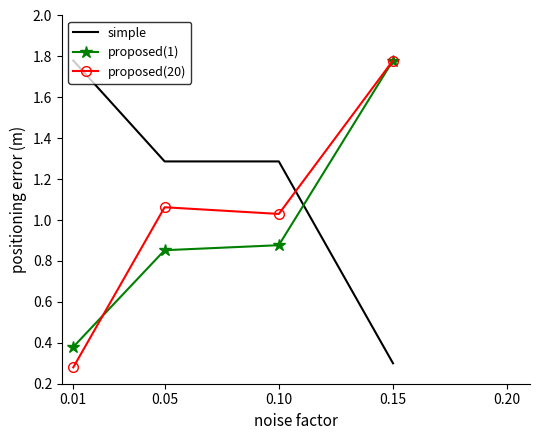

What are all the series names shown in the legend?

simple, proposed(1), proposed(20)